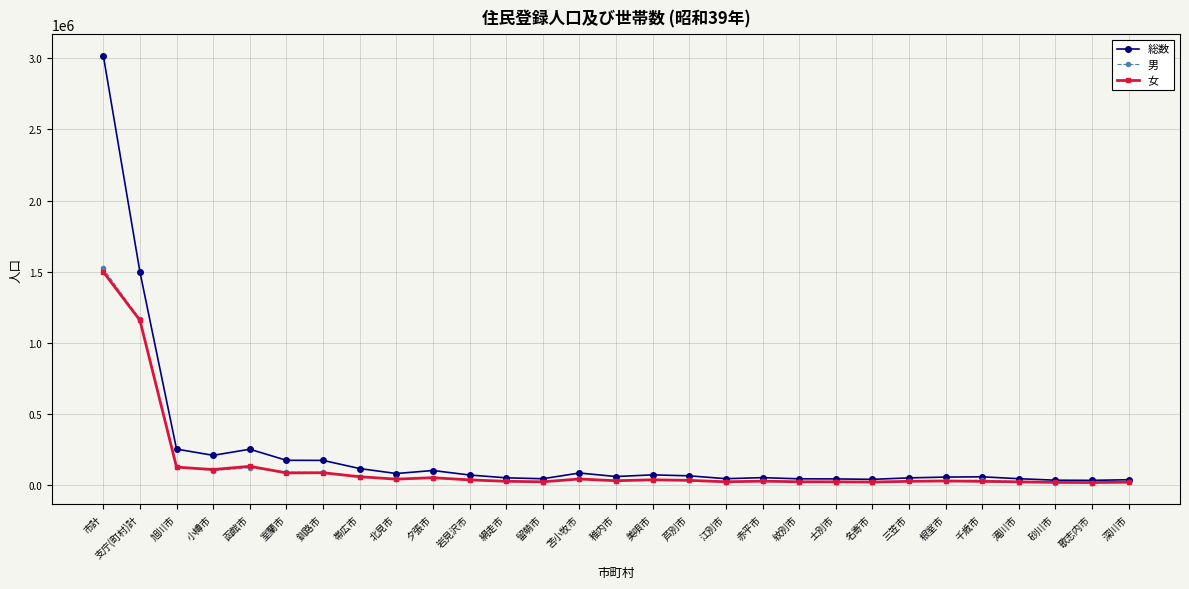

What is the sum of all 総数 values?

6809263